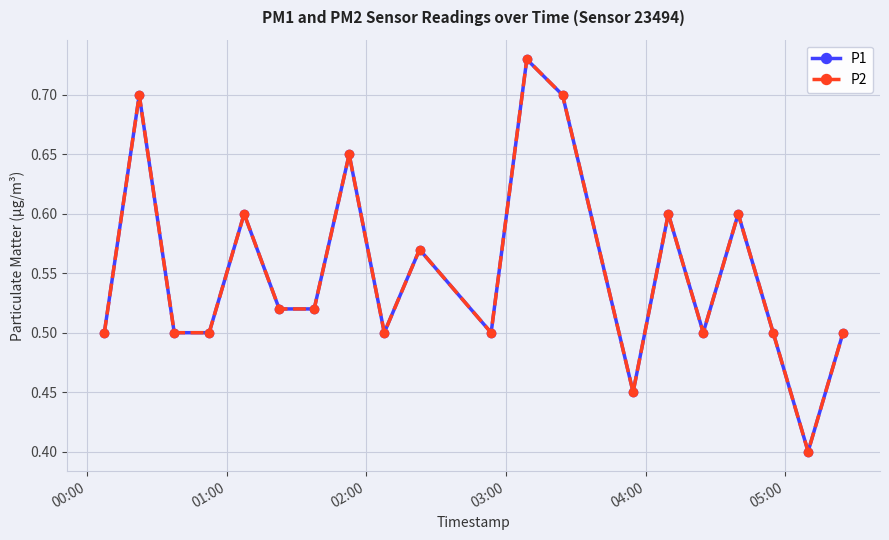

Is this an area chart (filled region under the line)?

No